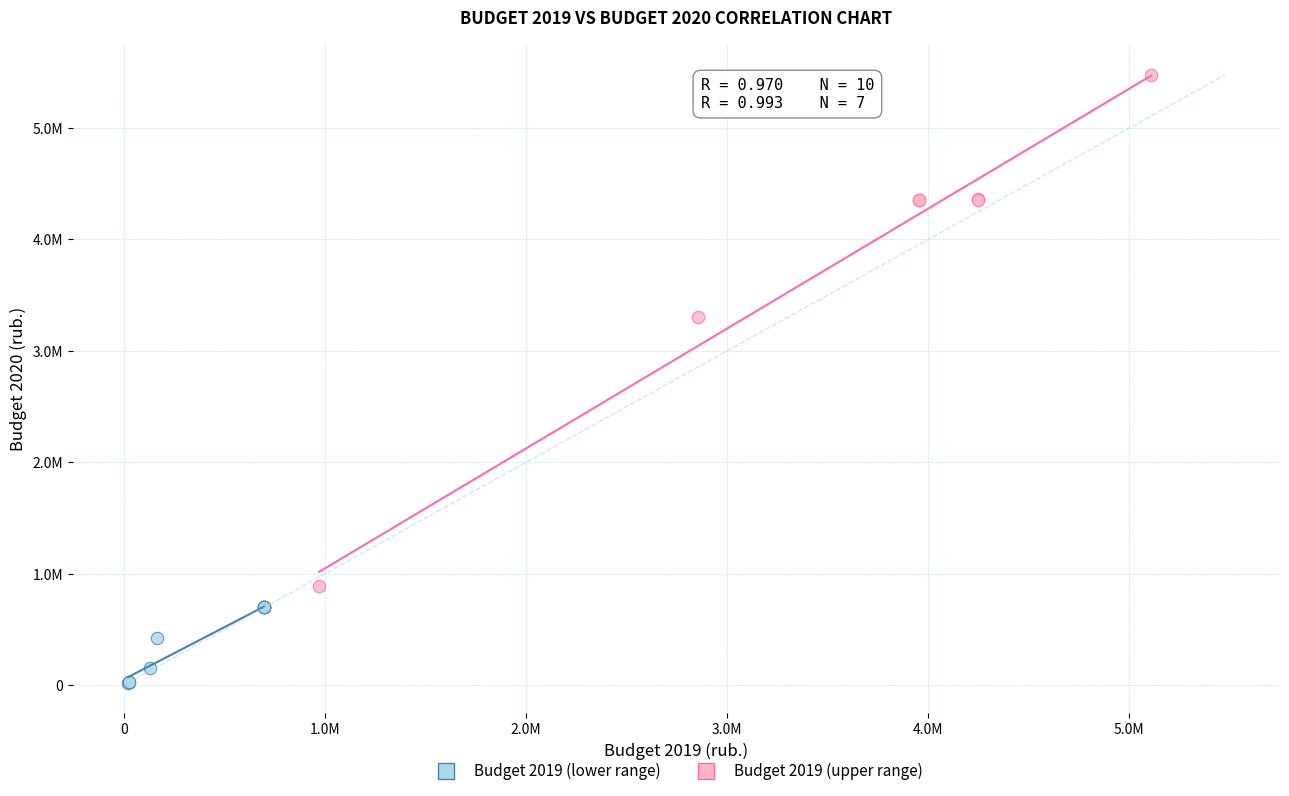

Which series contains the highest Y value?

Budget 2019 (upper range)